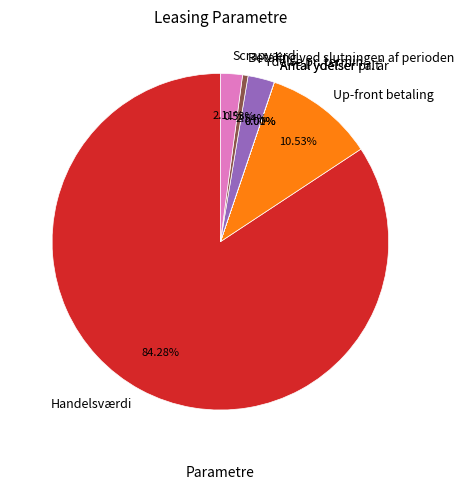

Does Scrapværdi account for over 50% of the chart?

No